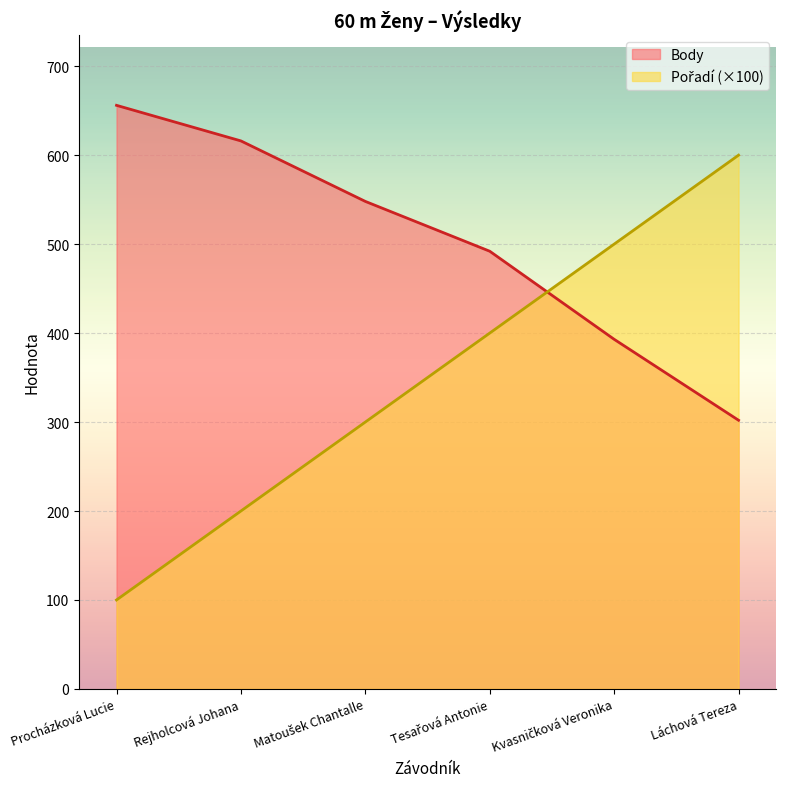

What is the difference between the second highest and second lowest values in the Pořadí series?

300